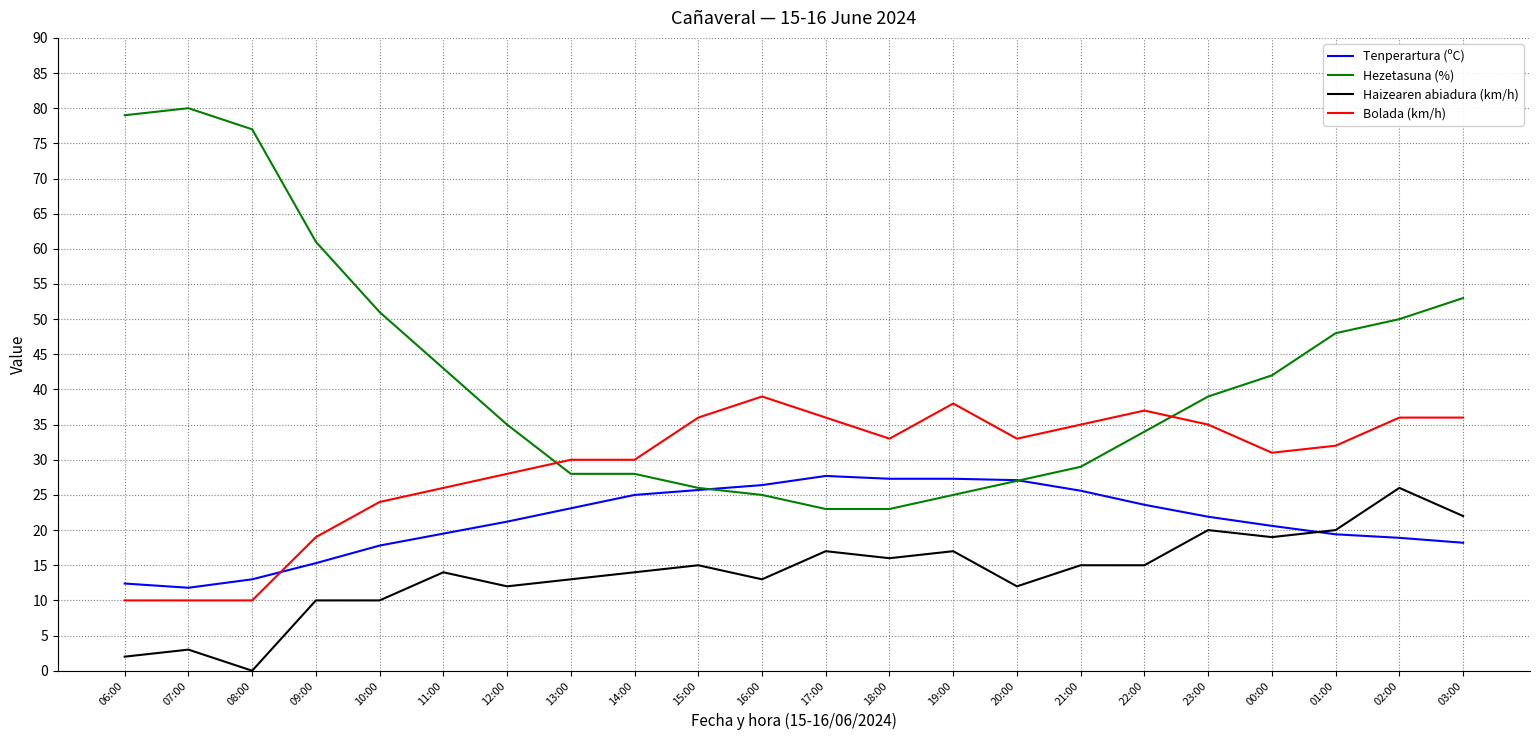

Which category has the lowest value across all series?

08:00